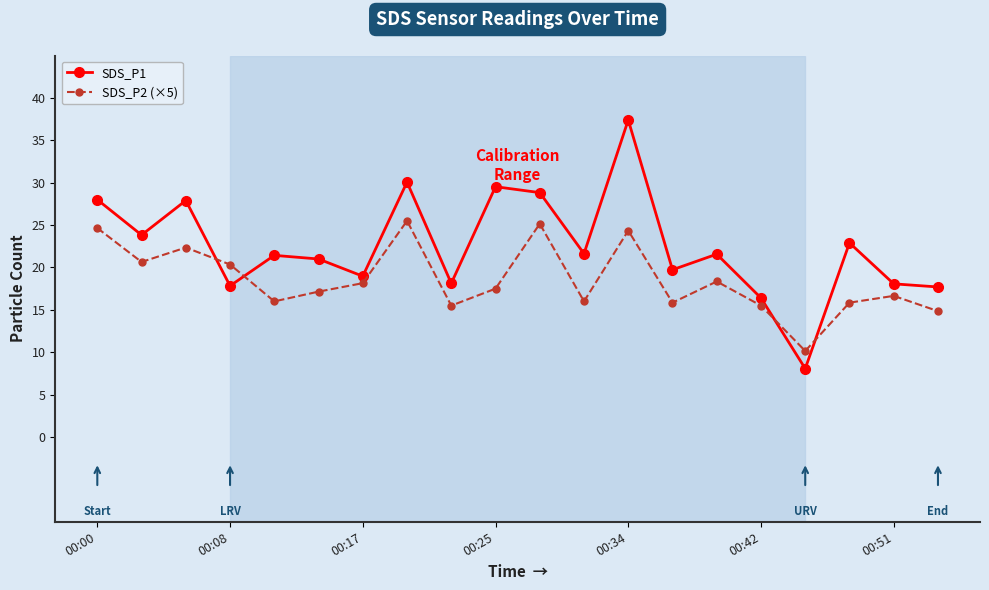

Which series has the largest total across all categories?

SDS_P1